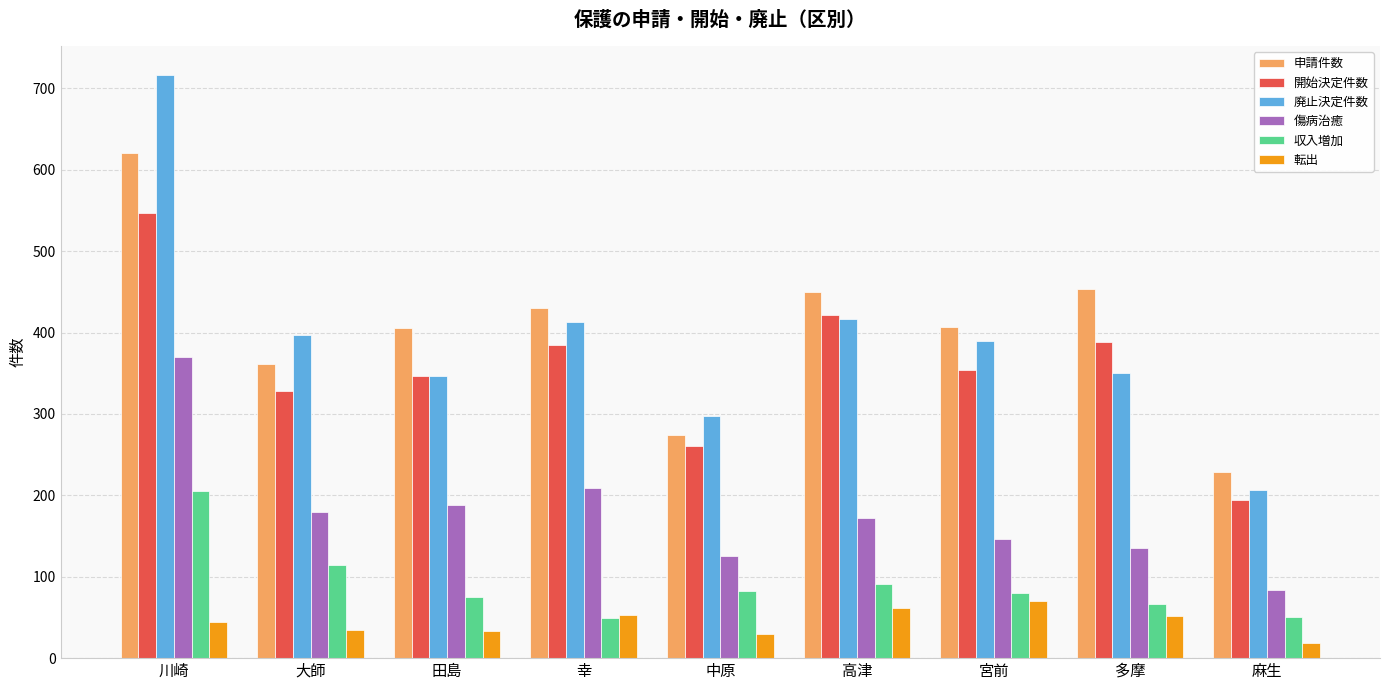

What is the sum of all 転出 values?

398